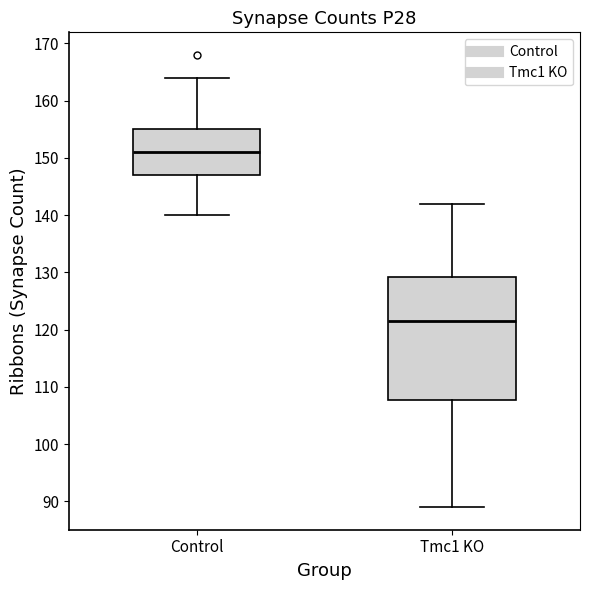

Comparing the boxes themselves (not the whiskers), which one is the tallest?

Tmc1 KO